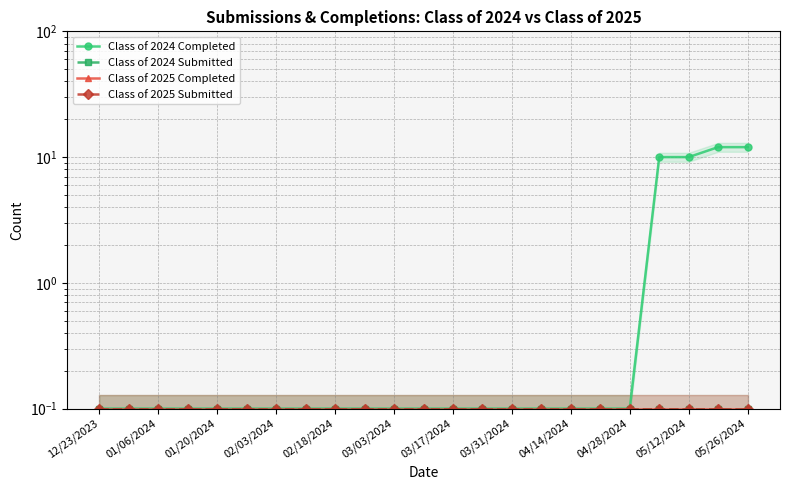

True or false: Class of 2024 Submitted and Class of 2024 Completed cross at least once.

False